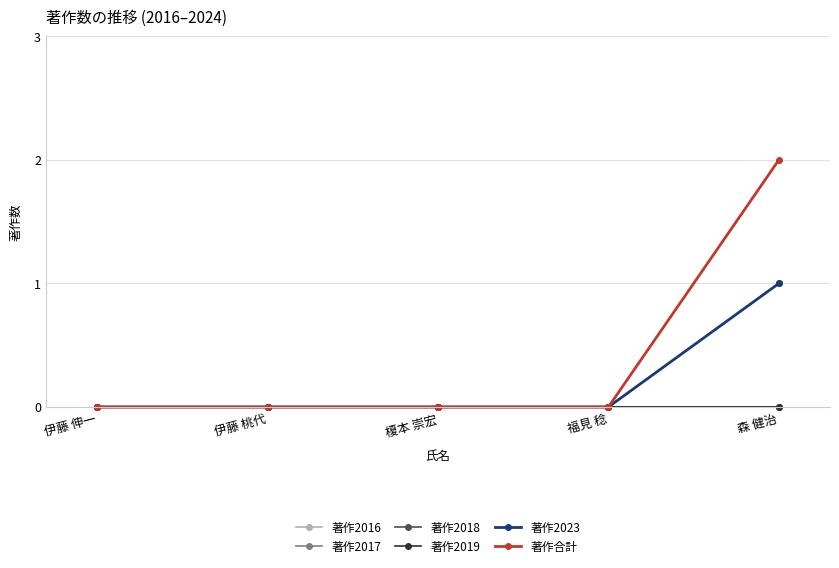

True or false: 著作2023 and 著作2018 intersect in this chart.

False